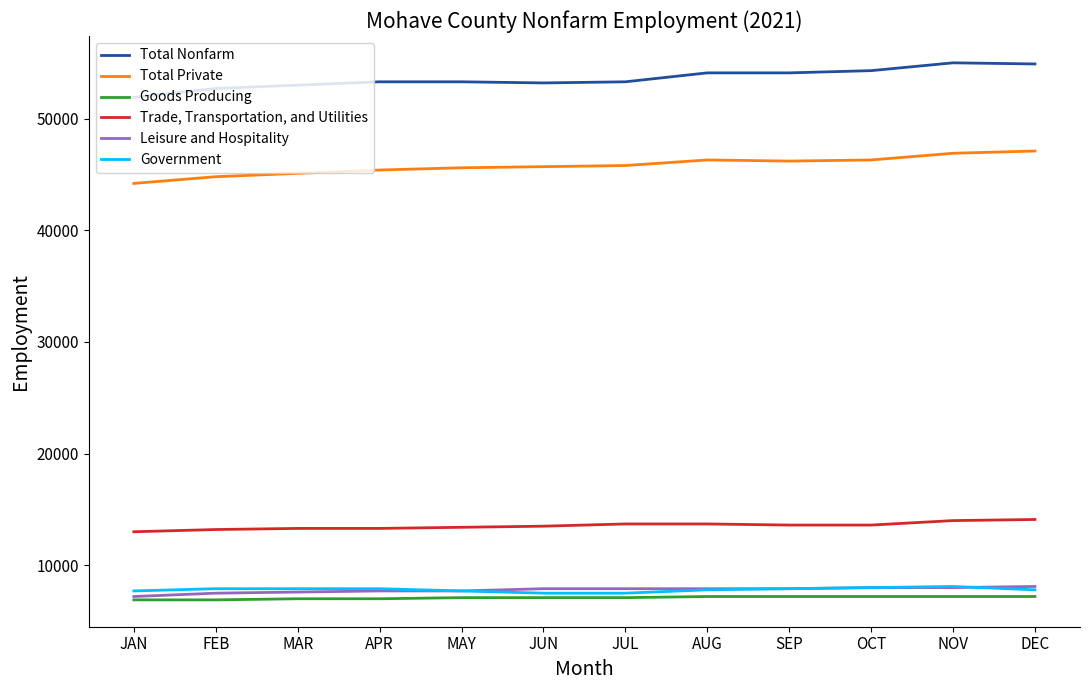

At DEC, list the series in order from largest to smallest.

Total Nonfarm, Total Private, Trade, Transportation, and Utilities, Leisure and Hospitality, Government, Goods Producing